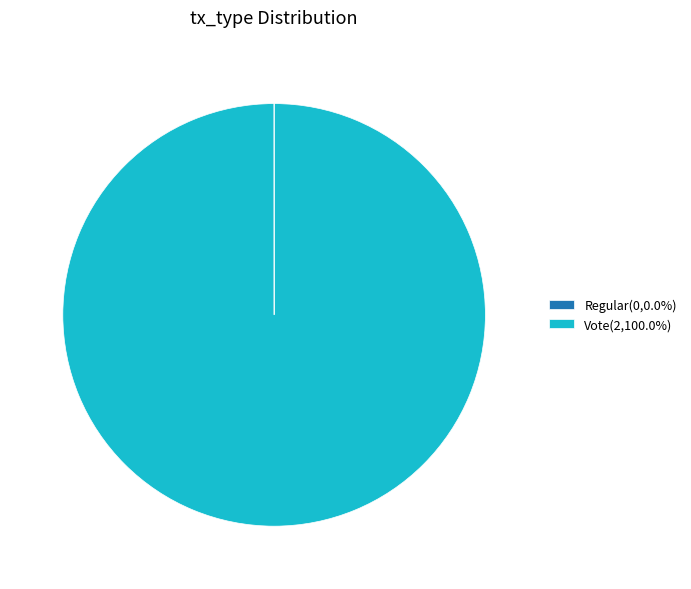

Does Vote(2,100.0%) represent more than half of the total?

Yes